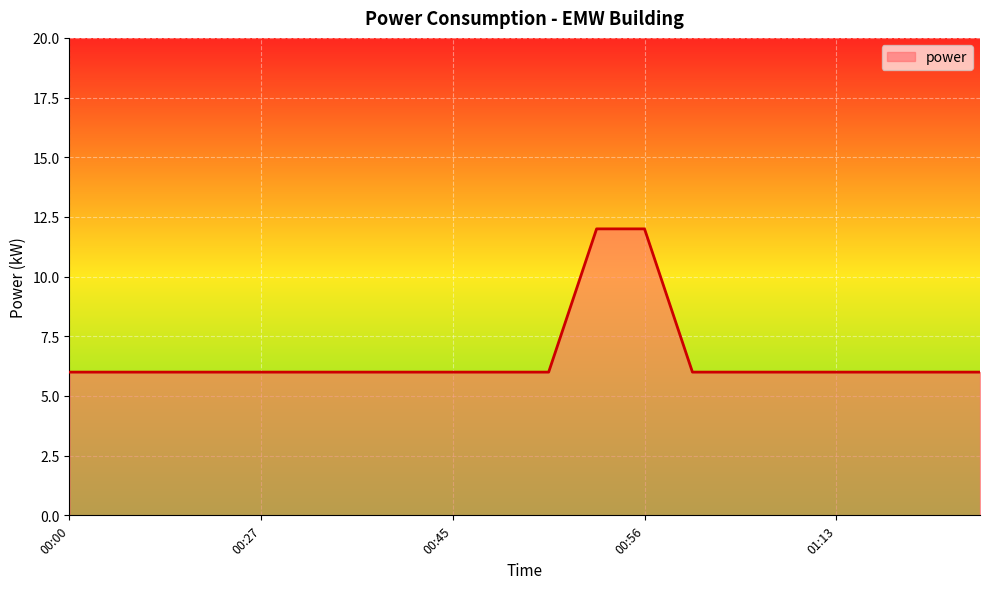

What is the maximum value shown in the chart?

12